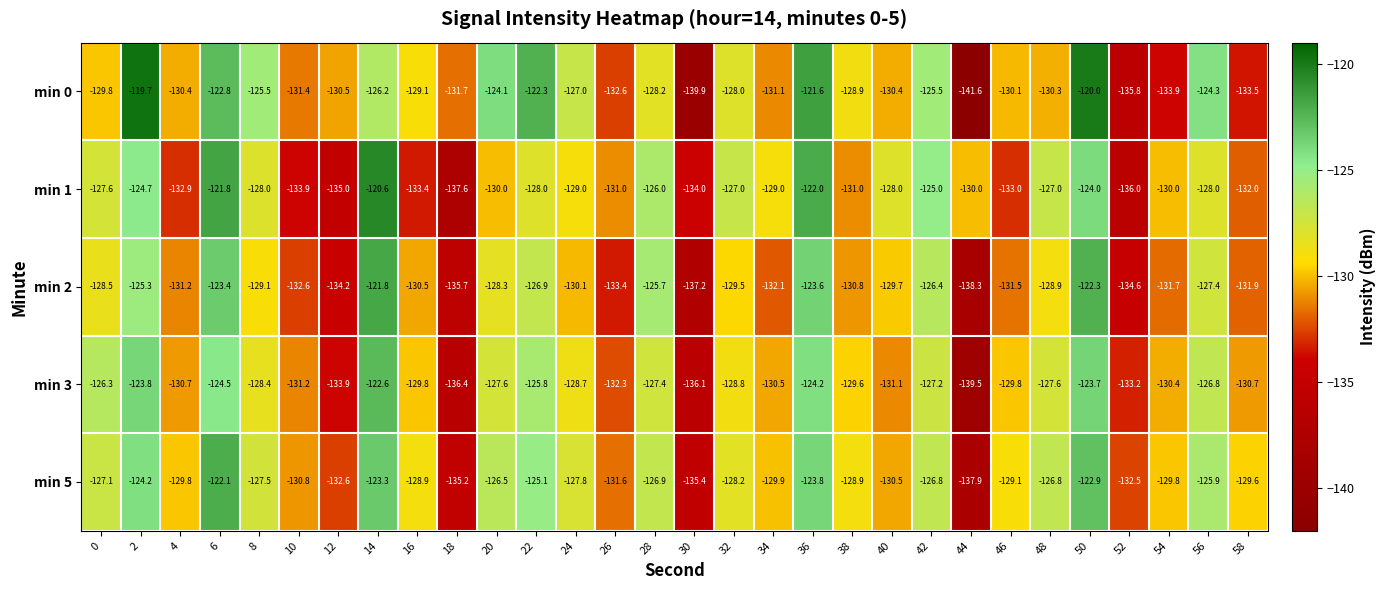

What is the difference between the second highest and second lowest values in the min 5 series?

12.5